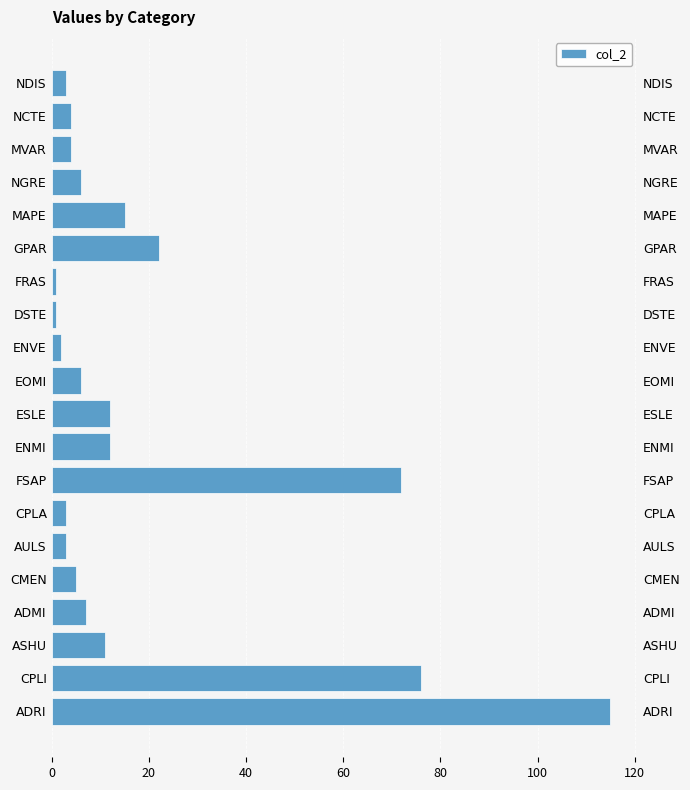

Reading left to right, list all the values displayed in this chart.

115	76	11	7	5	3	3	72	12	12	6	2	1	1	22	15	6	4	4	3